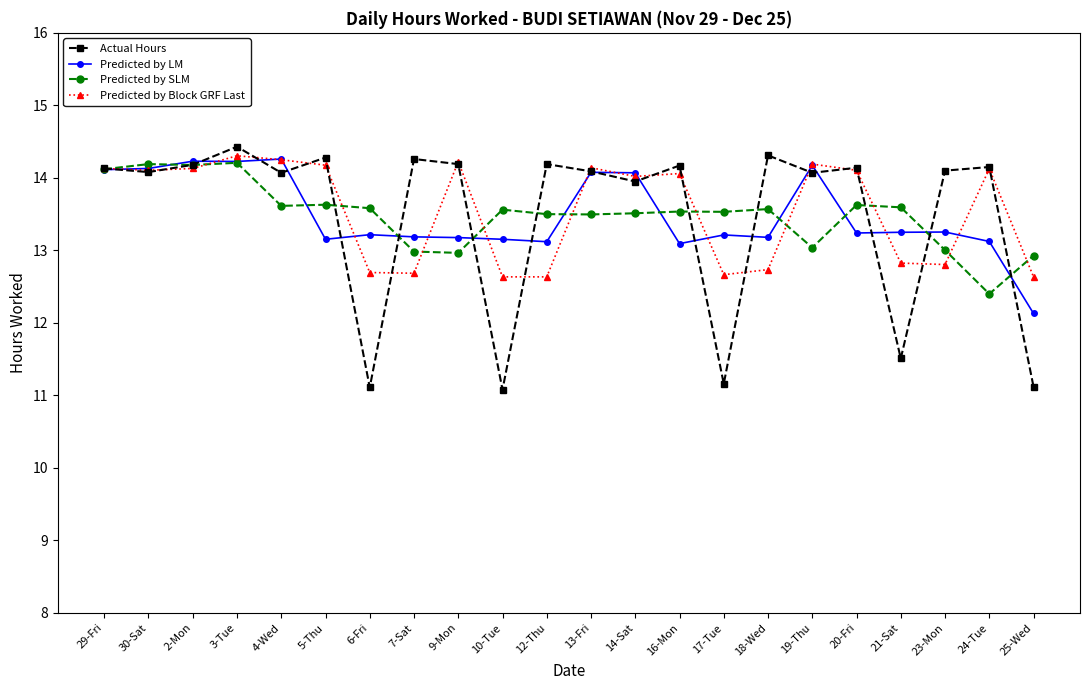

What are all the series names shown in the legend?

Actual Hours, Predicted by LM, Predicted by SLM, Predicted by Block GRF Last